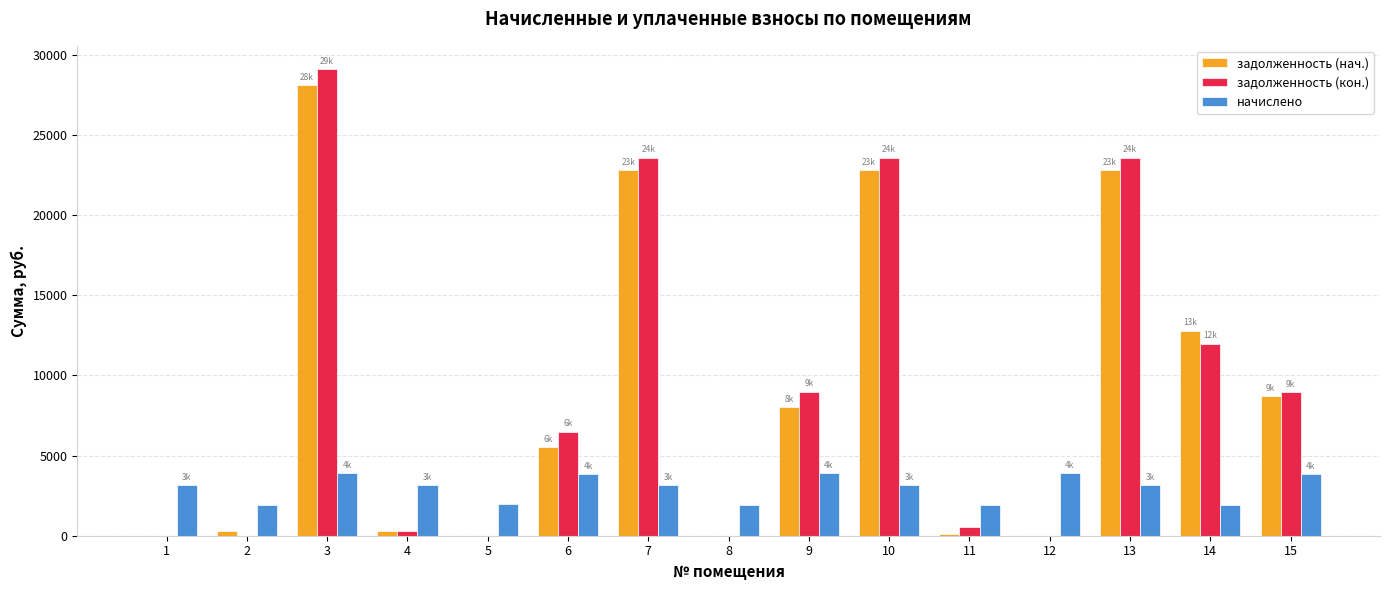

How many groups of bars are there?

15